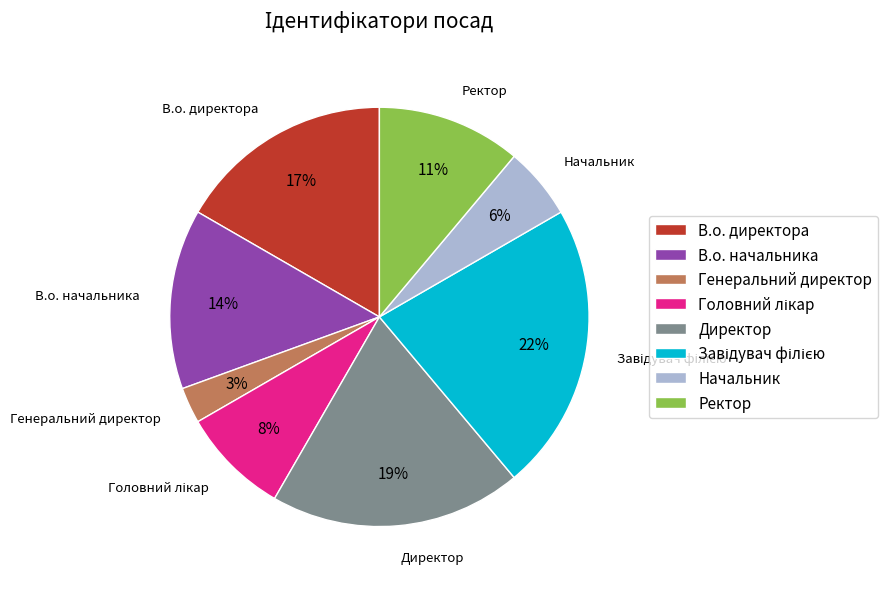

How many segments does this pie chart have?

8